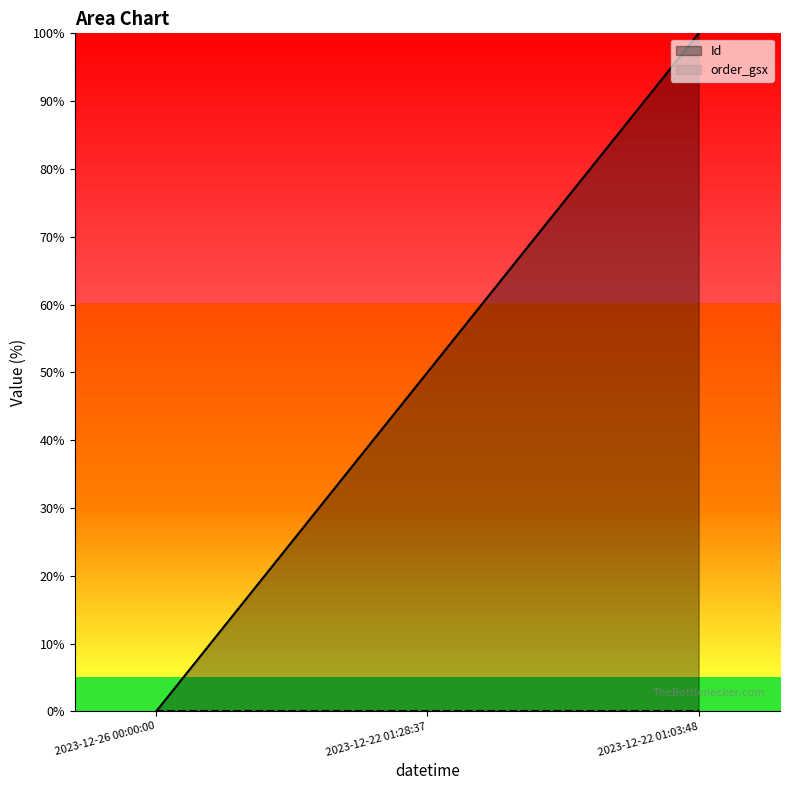

Count the number of values greater than 49.

2